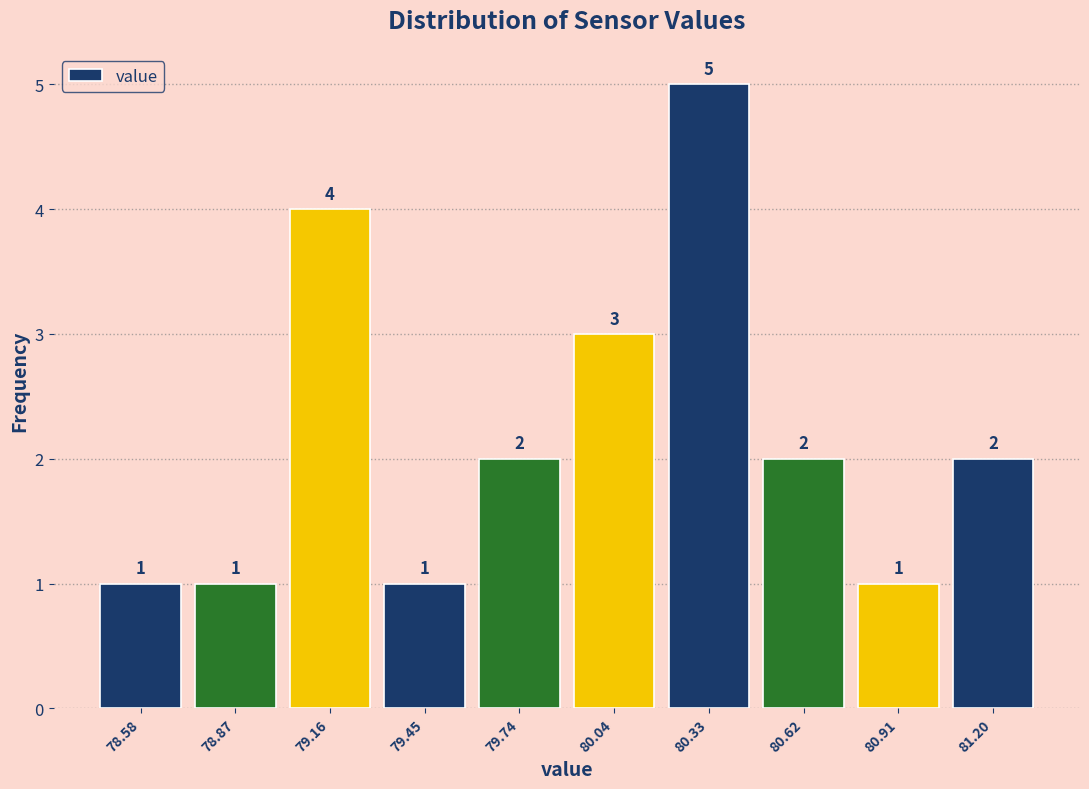

Reading left to right, list every bar in this chart as the range it spans on the x-axis followed by its height. The bar edges are not printed on the chart, so give them approximately, as read against the axis.

78.45 to 78.70: 1
78.70 to 79.00: 1
79.00 to 79.30: 4
79.30 to 79.60: 1
79.60 to 79.90: 2
79.90 to 80.20: 3
80.20 to 80.45: 5
80.45 to 80.75: 2
80.75 to 81.05: 1
81.05 to 81.35: 2